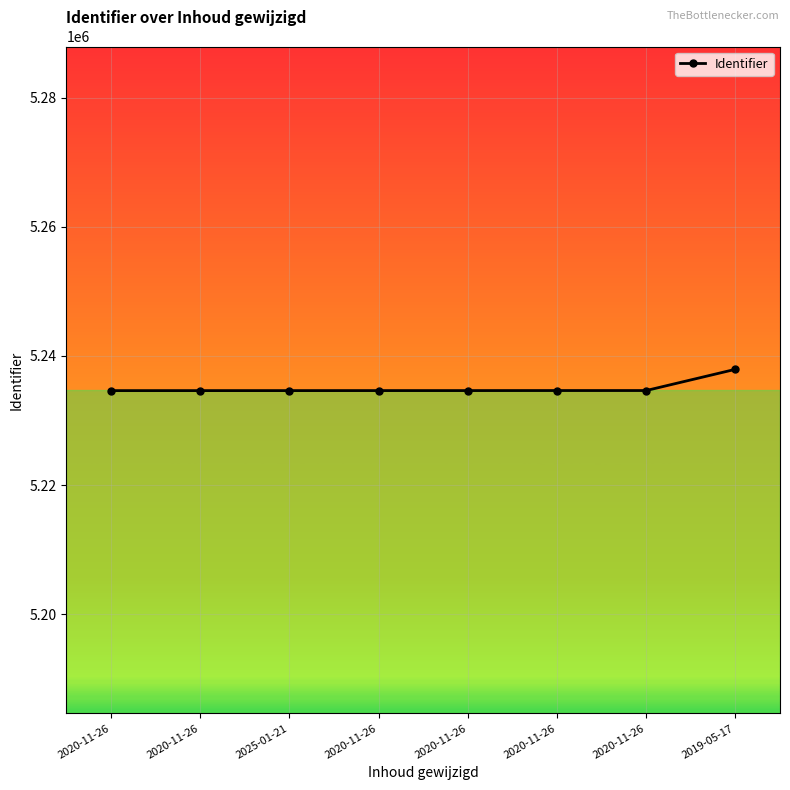

The value at 2020-11-26 is 5234626. True or false?

True